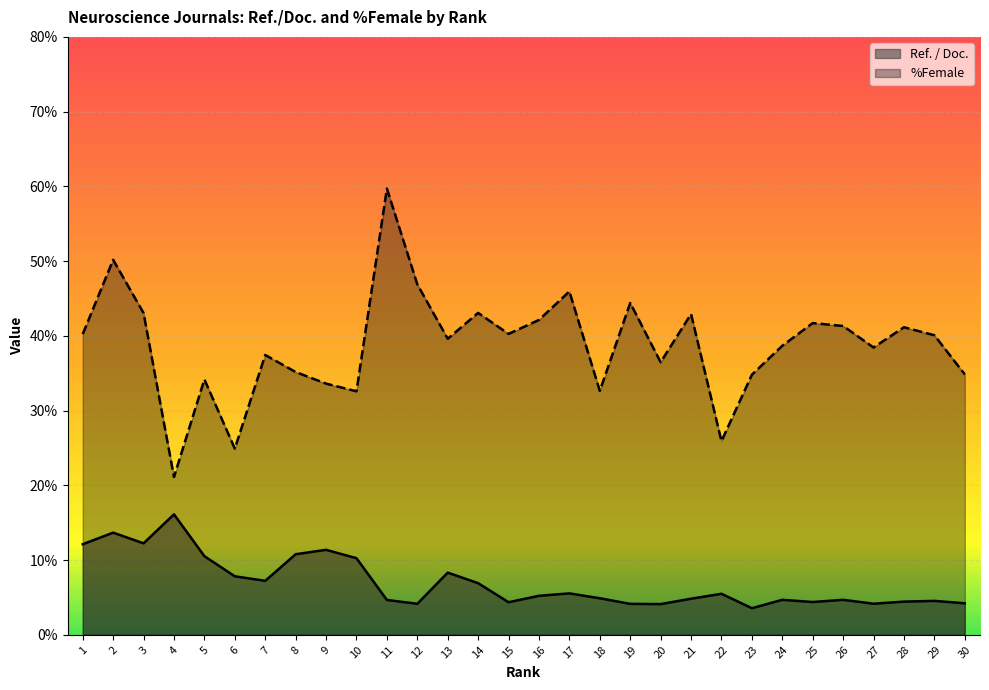

What is the sum of all %Female values?

1163.4